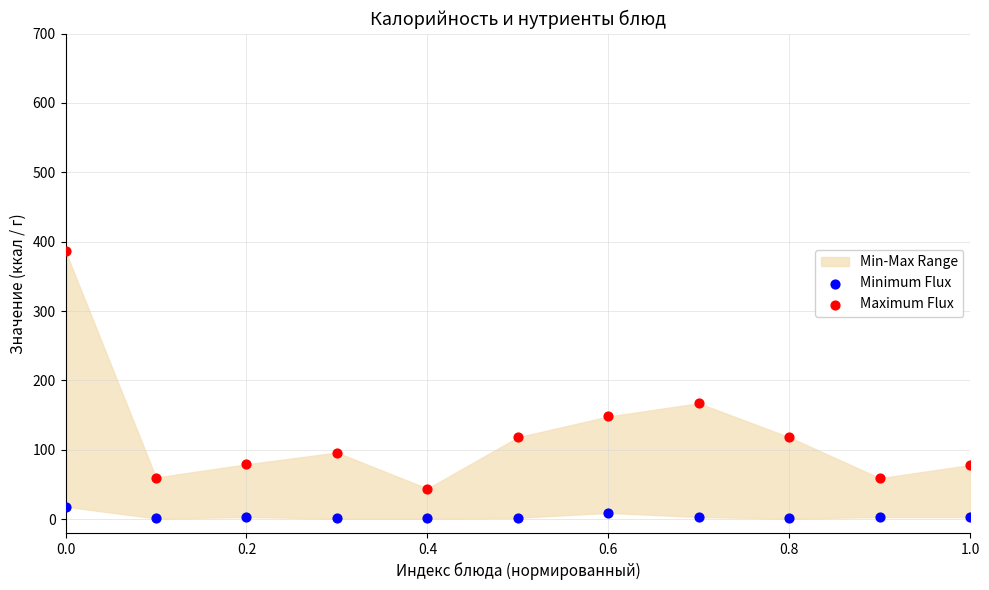

Across all series, what Y value is closest to 193?

167